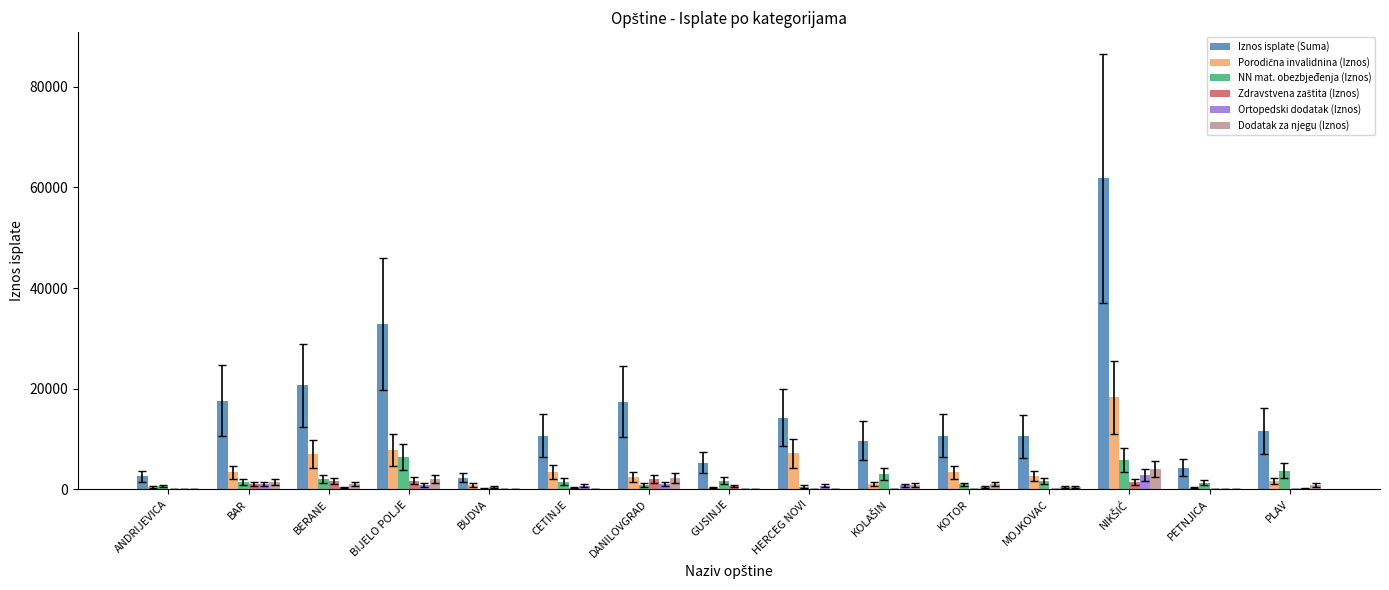

Is it true that Iznos isplate (Suma) equals 31095.5 at BERANE?

False